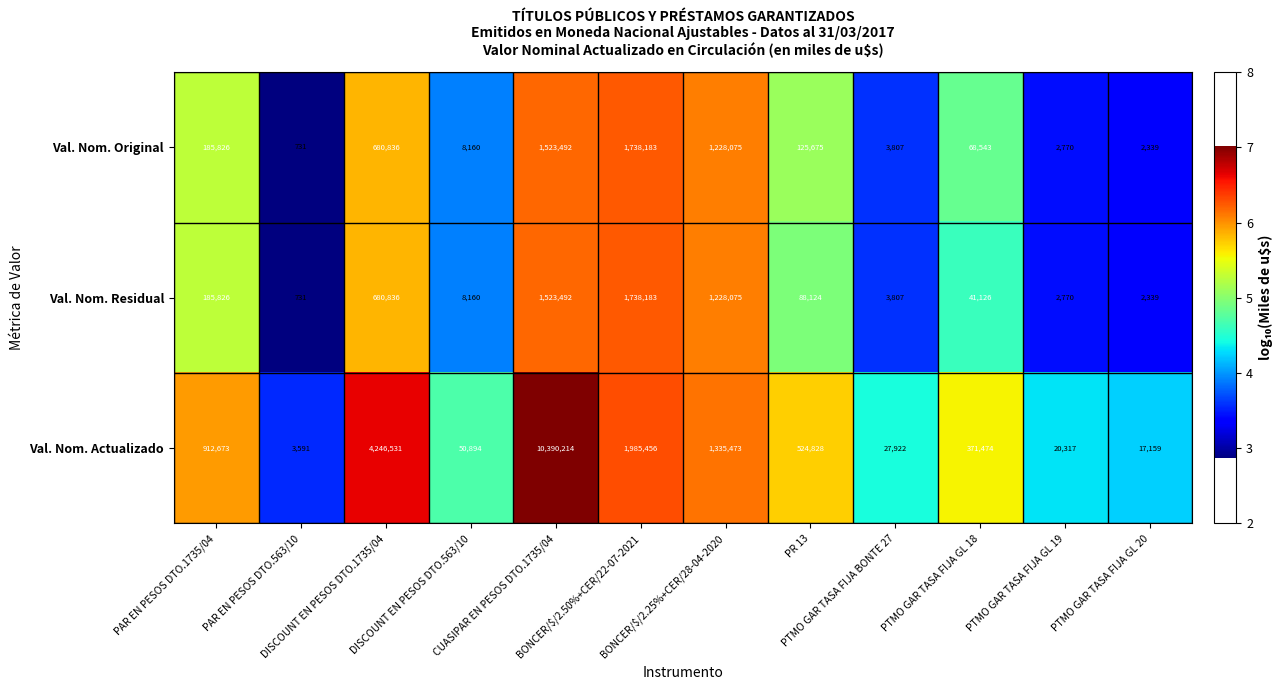

Which series has the largest range (max minus min)?

Val. Nom. Actualizado